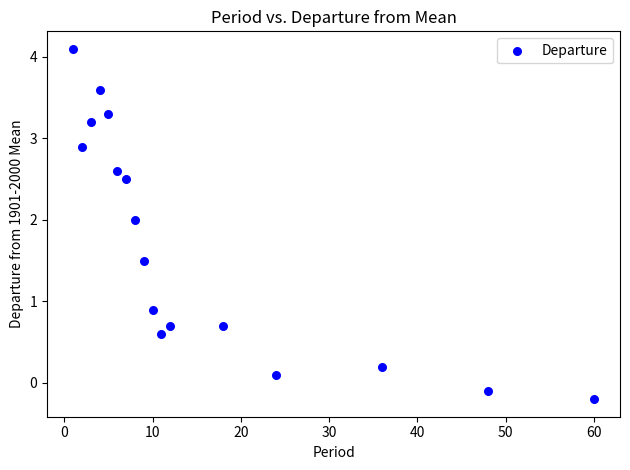

What Y value in the scatter plot is closest to 1?

0.9